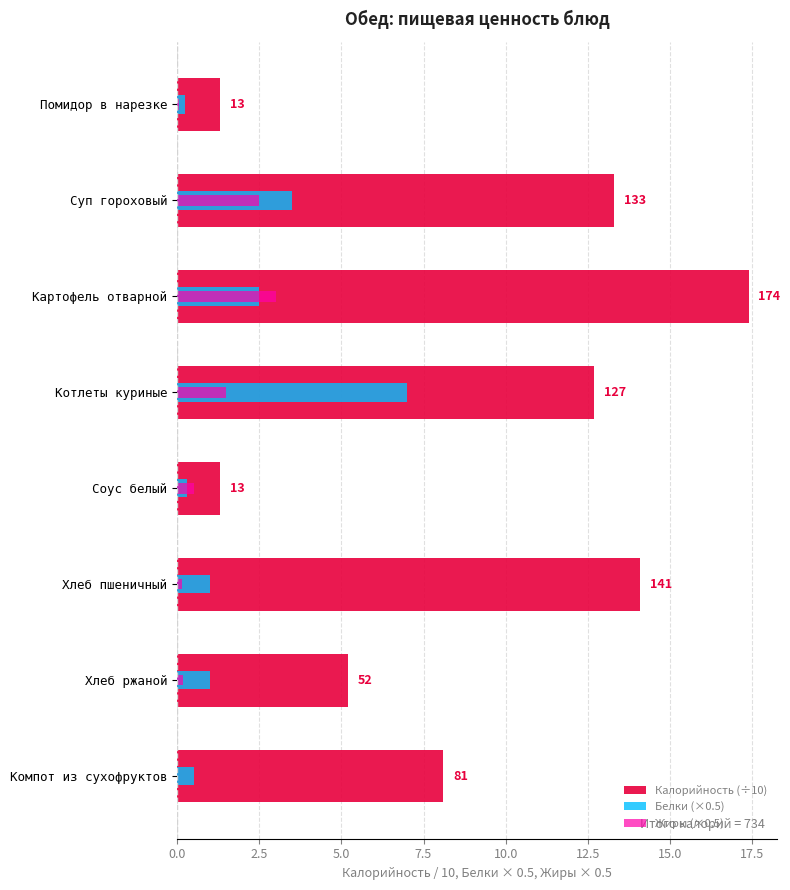

Is it true that Жиры (×0.5) equals 0.3 at Хлеб ржаной?

False